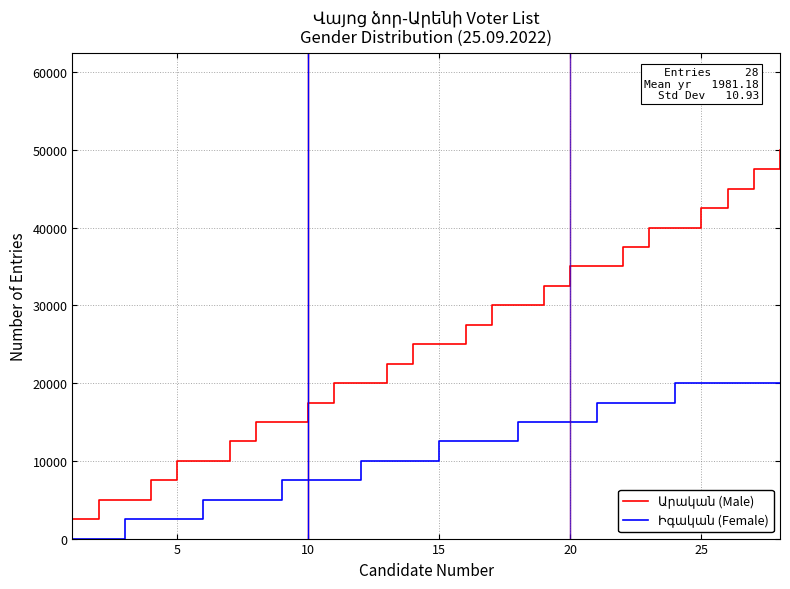

True or false: Արական (Male) and Իգական (Female) intersect in this chart.

False